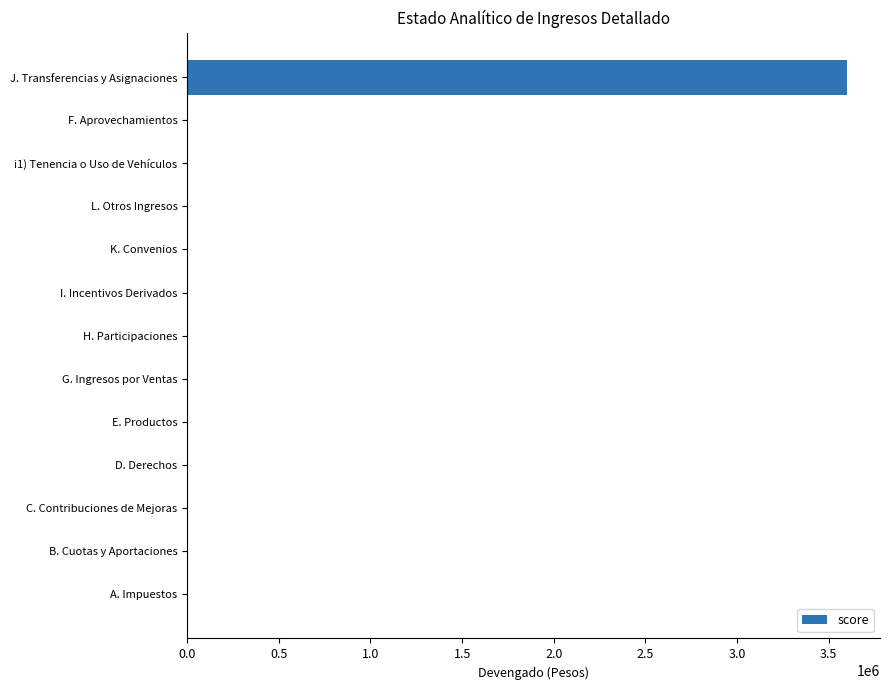

What is the maximum value shown in the chart?

3600000.0